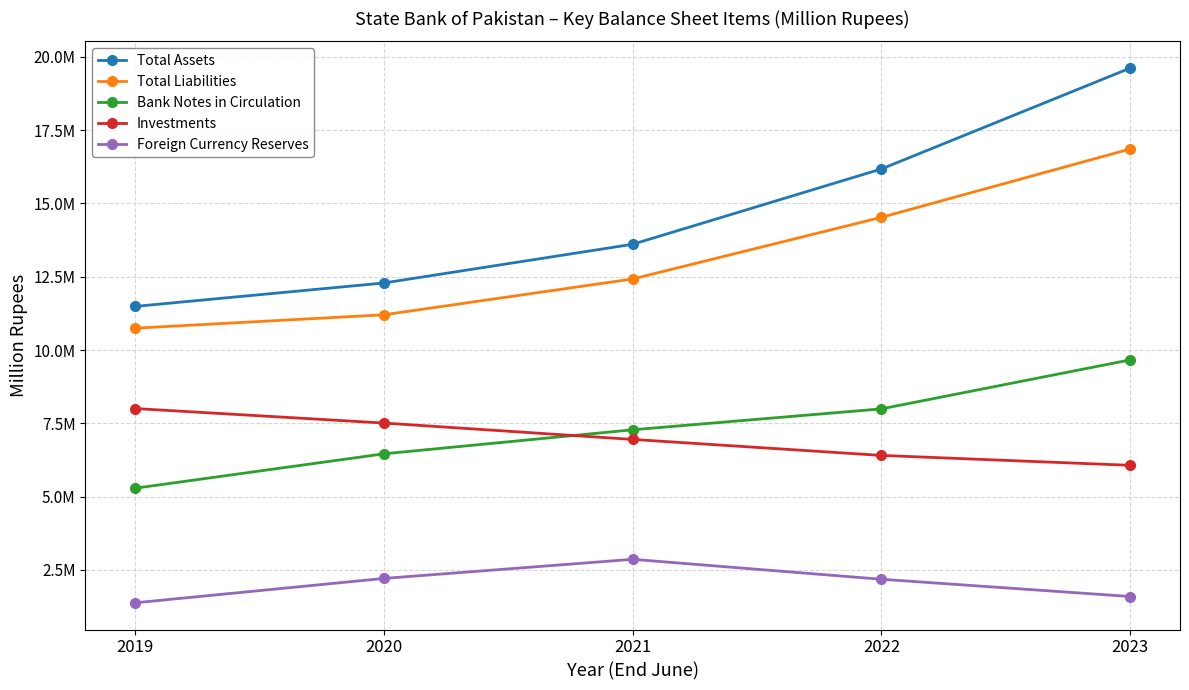

What is the value of the Investments point at the 1st from the left?

8003637